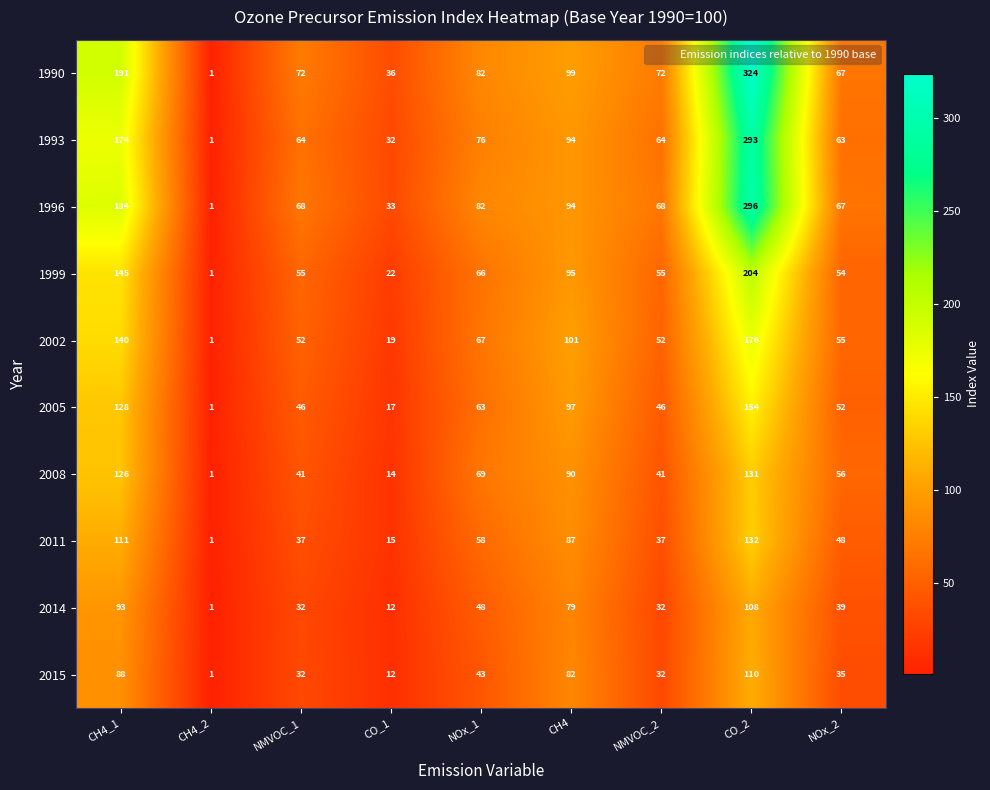

At which label does 1996 reach its minimum?

CH4_2